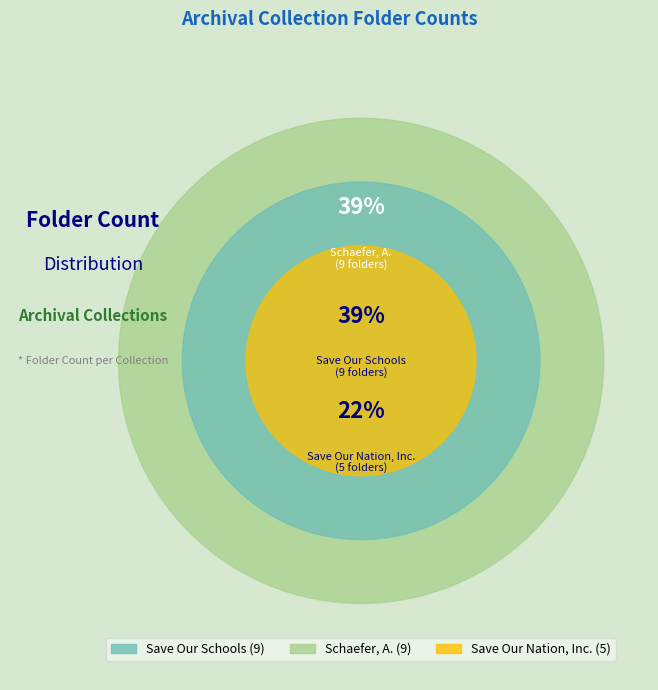

Which slice is the smallest?

Save Our Nation, Inc.